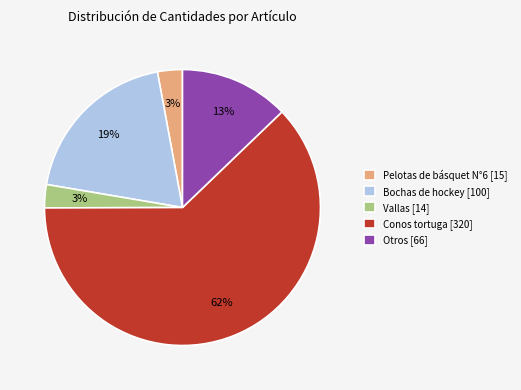

What percentage is the Conos tortuga [320] slice, to the nearest percent?

62%